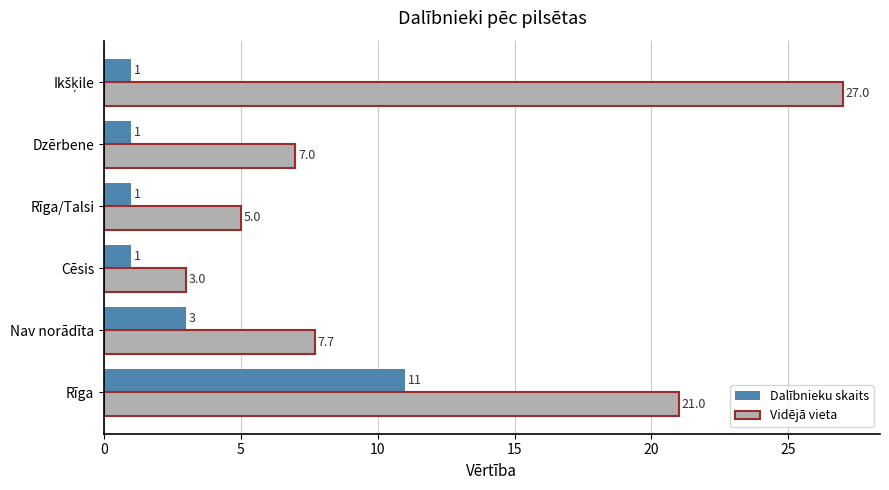

What is the difference between the maximum and minimum values in the Dalībnieku skaits series?

10.0